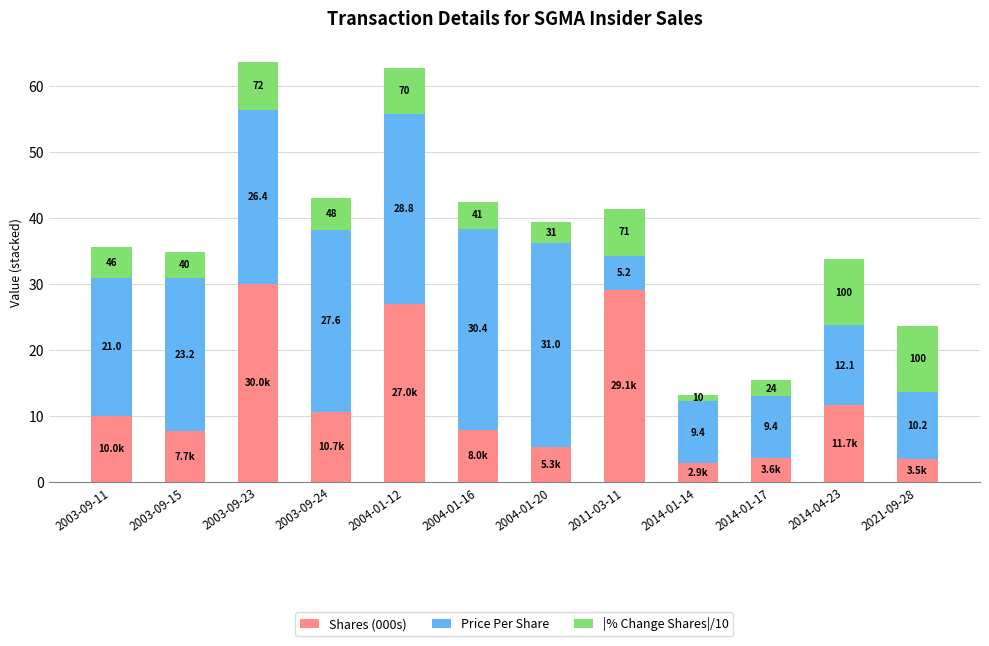

Are the bars horizontal?

No